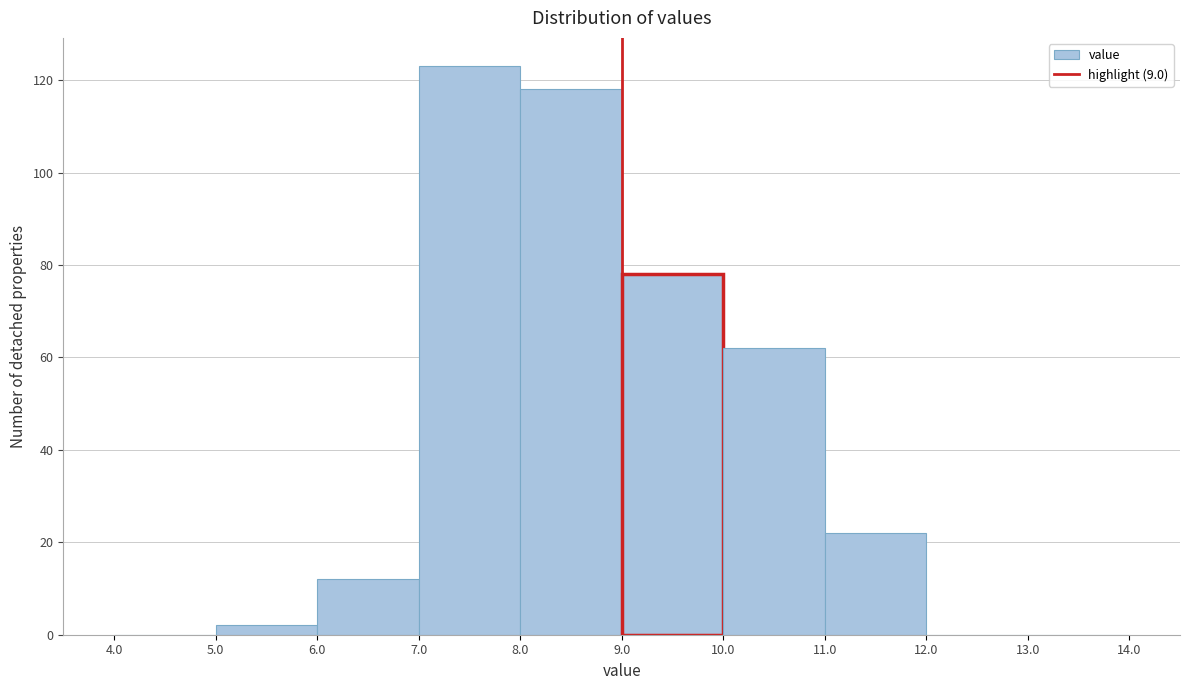

What is the height of the bar covering 10.0 to 11.0 on the x-axis? The values are not printed on the chart, so give them approximately, as read against the axis.

62